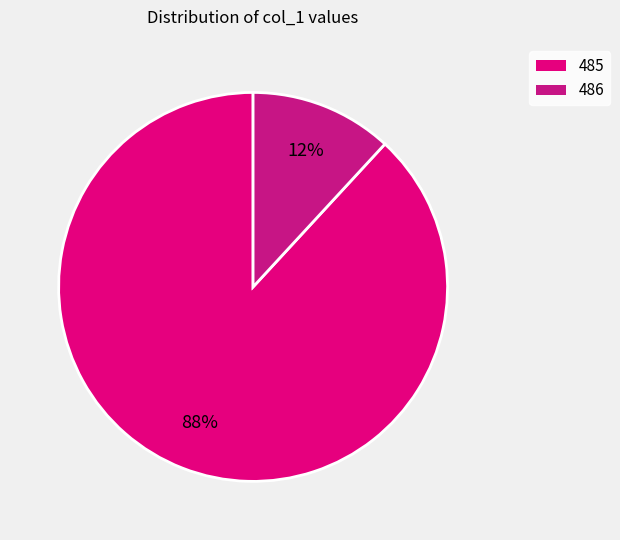

To the nearest percent, what is the combined percentage of 485 and 486?

100%